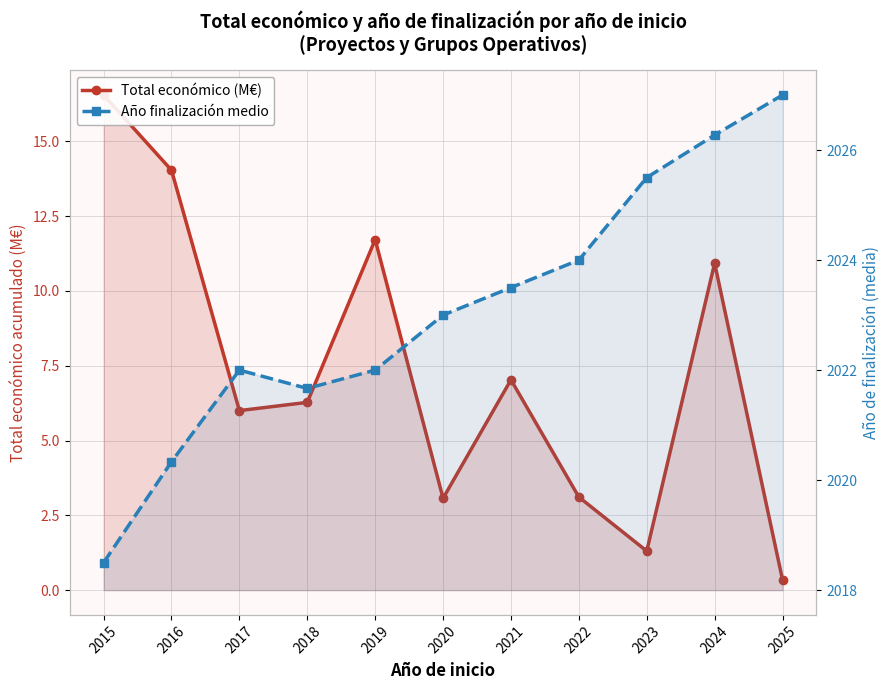

What is the highest value of the Año finalización medio series?

2027.0